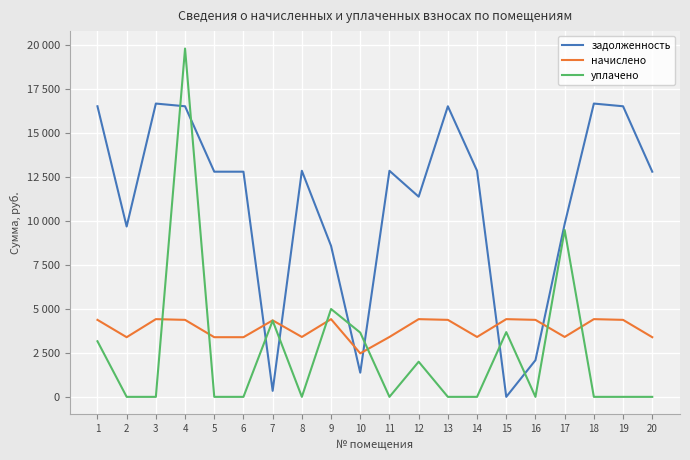

True or false: начислено has a value of 5509.8 at 8.

False